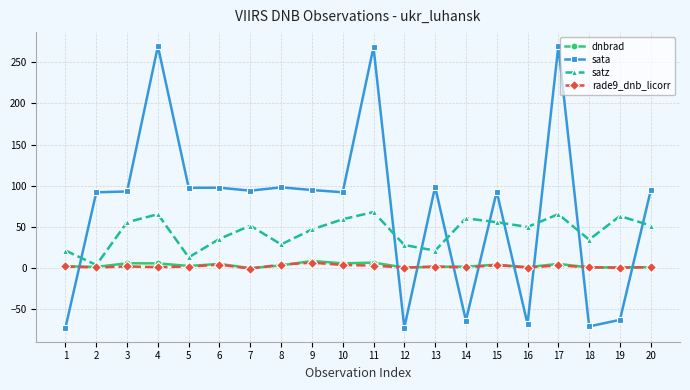

Which series changed the most between 7 and 12?

sata